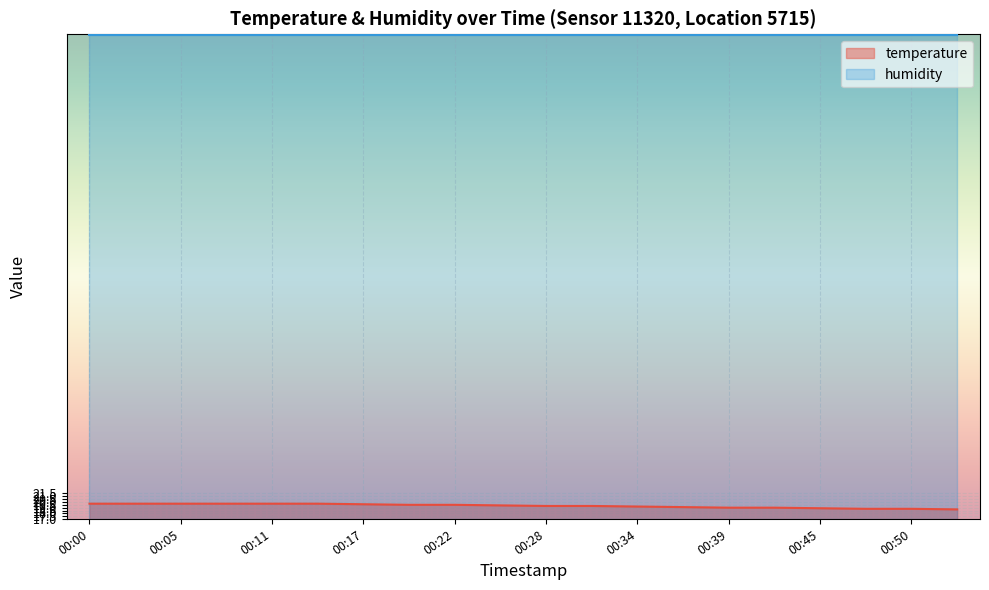

What is the difference between the second highest and minimum values?

1.0